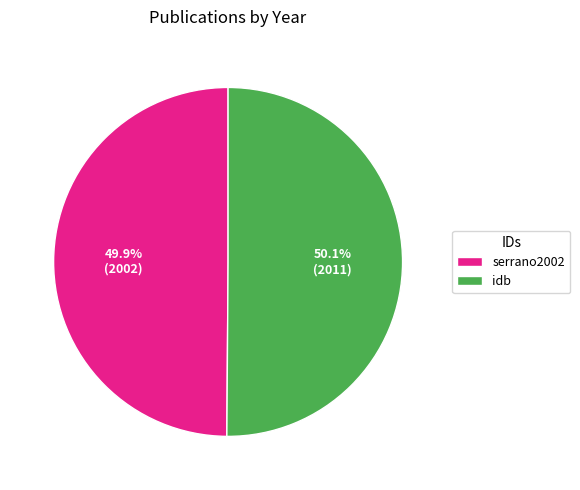

The serrano2002 slice represents 62% of the pie. True or false?

False